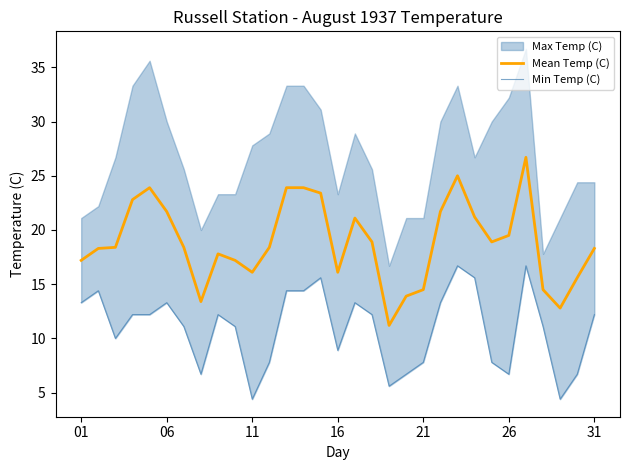

True or false: Min Temp (C) and Mean Temp (C) cross at least once.

False